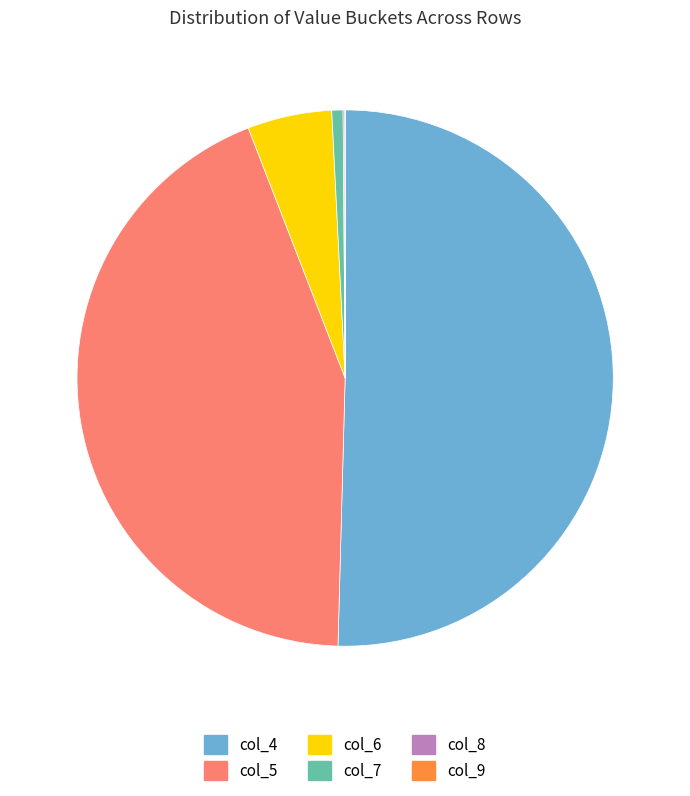

Does col_6 account for over 50% of the chart?

No